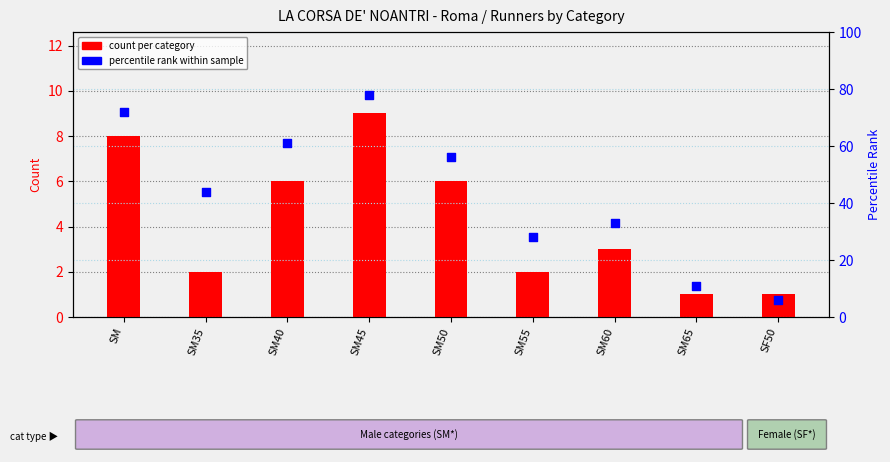

Which series has the largest Y range (max minus min)?

percentile rank within sample